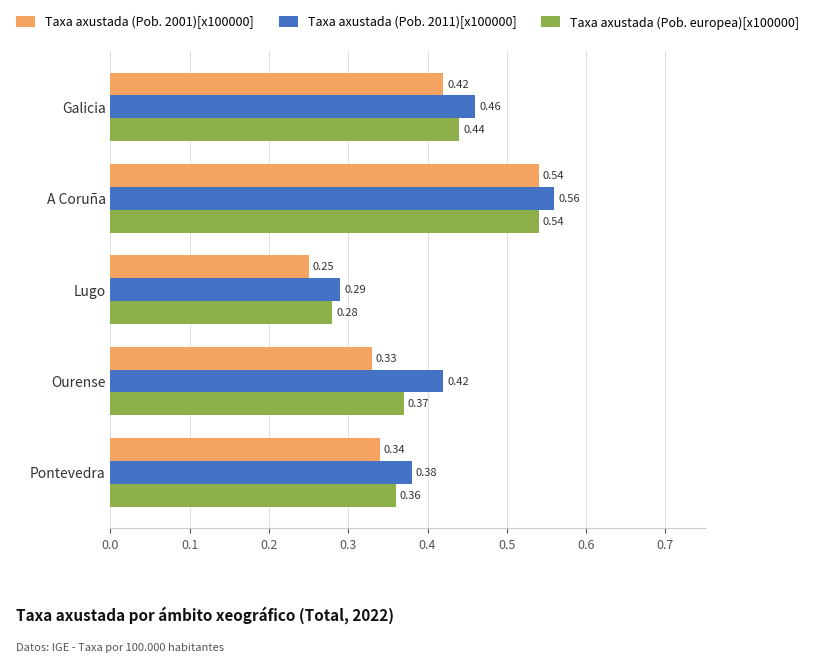

At which label is Taxa axustada (Pob. europea)[x100000] closest to 0?

Lugo